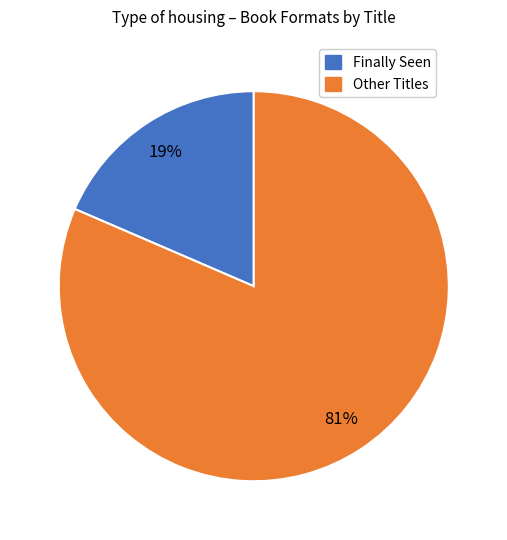

Is there any slice that represents more than half of the pie?

Yes